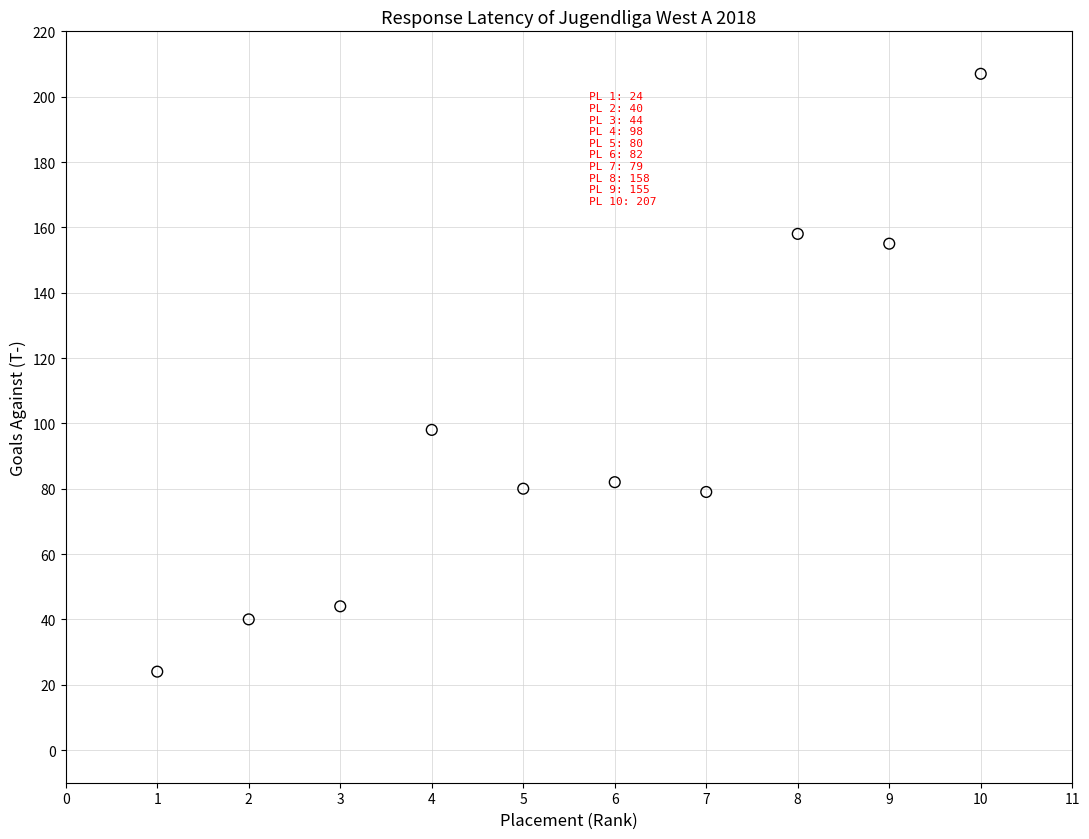

What is the average X value?

6